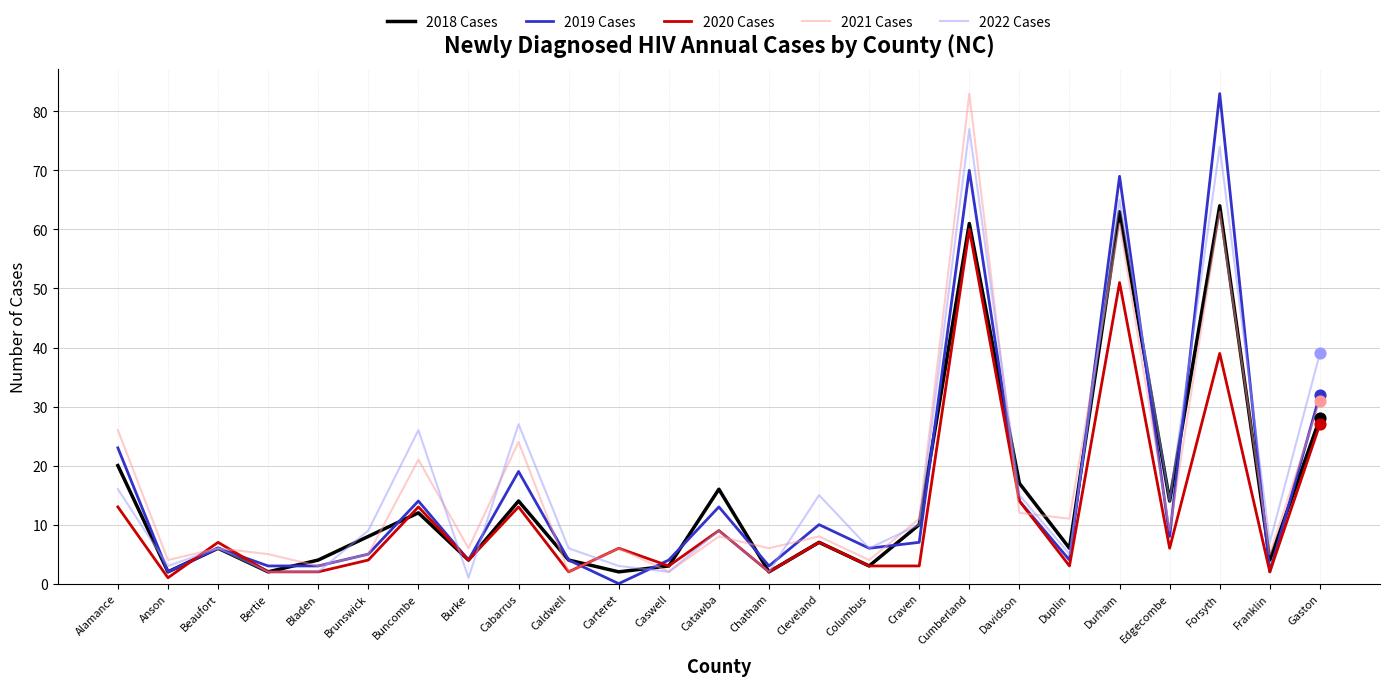

Is the value of 2020 Cases at Cabarrus greater than the value of 2018 Cases at Davidson?

No